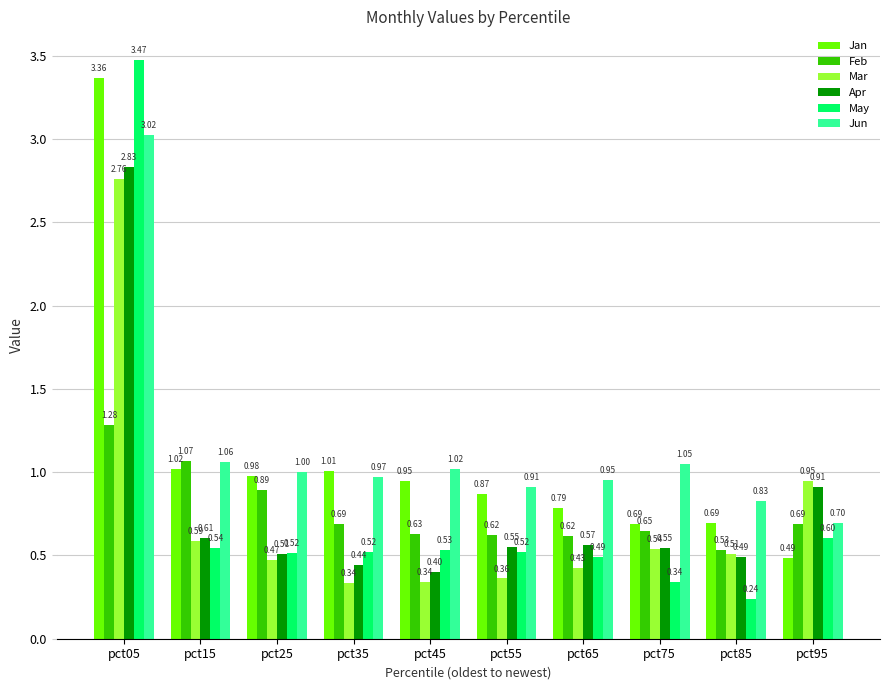

At which category is the sum across all series the highest?

pct05